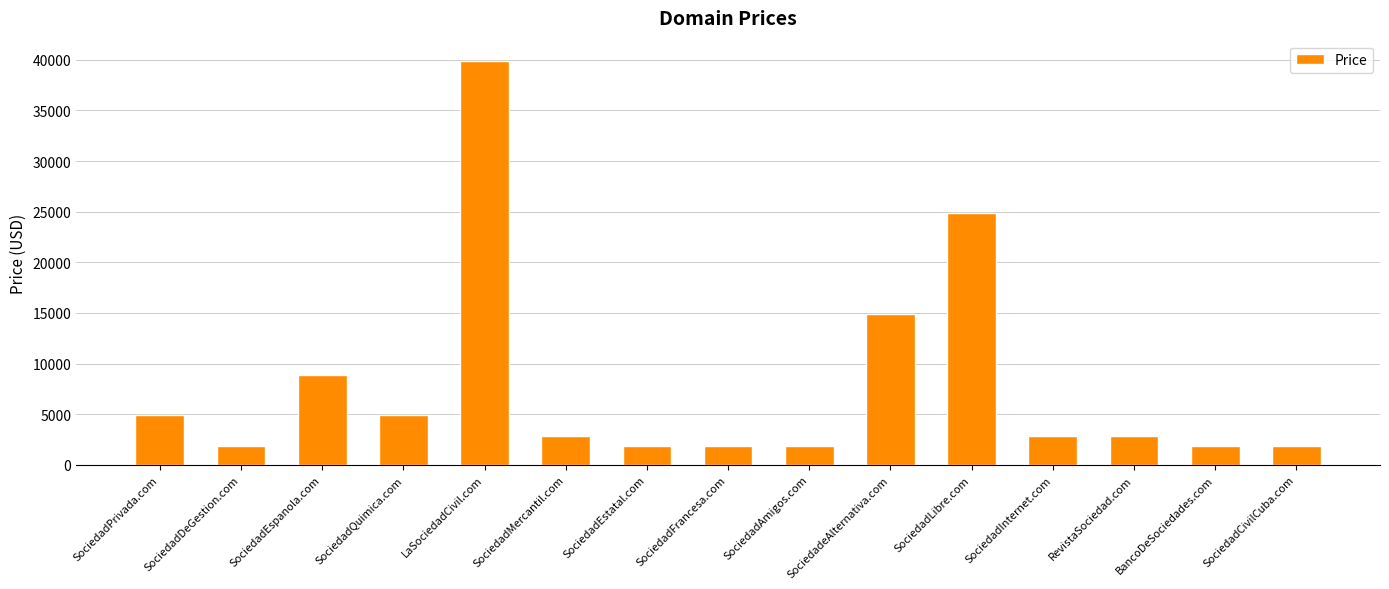

Is it true that the value at SociedadAmigos.com is 3232?

False